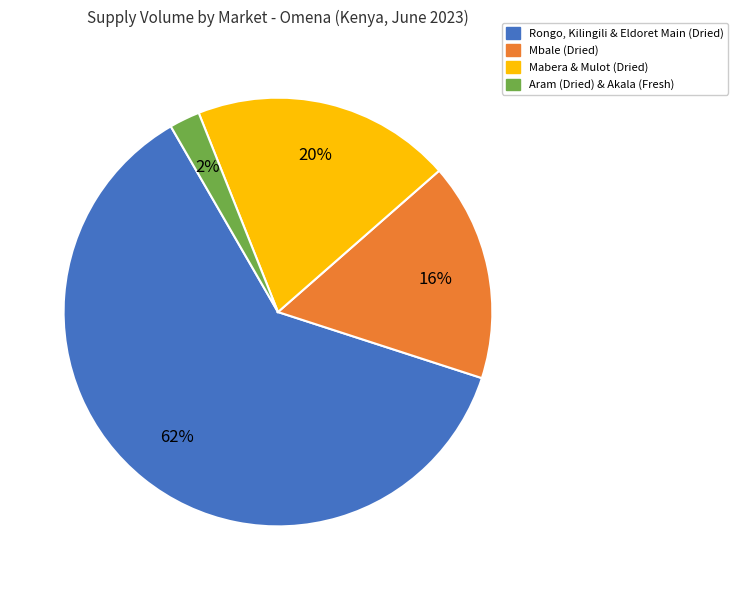

What is the majority slice?

Rongo, Kilingili & Eldoret Main (Dried)